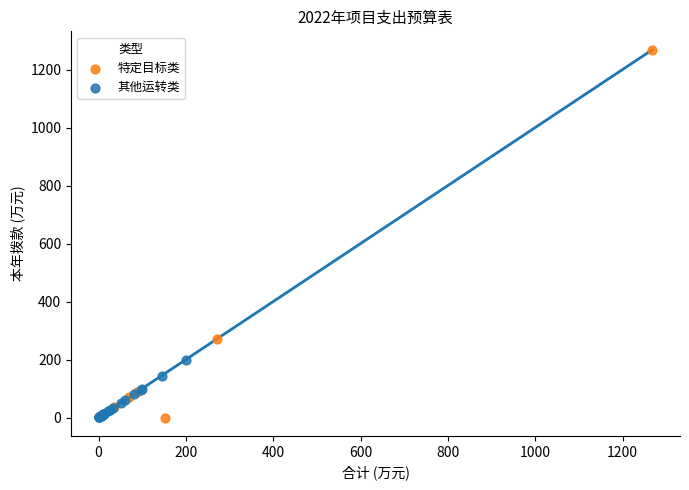

Which series has the largest Y range (max minus min)?

特定目标类